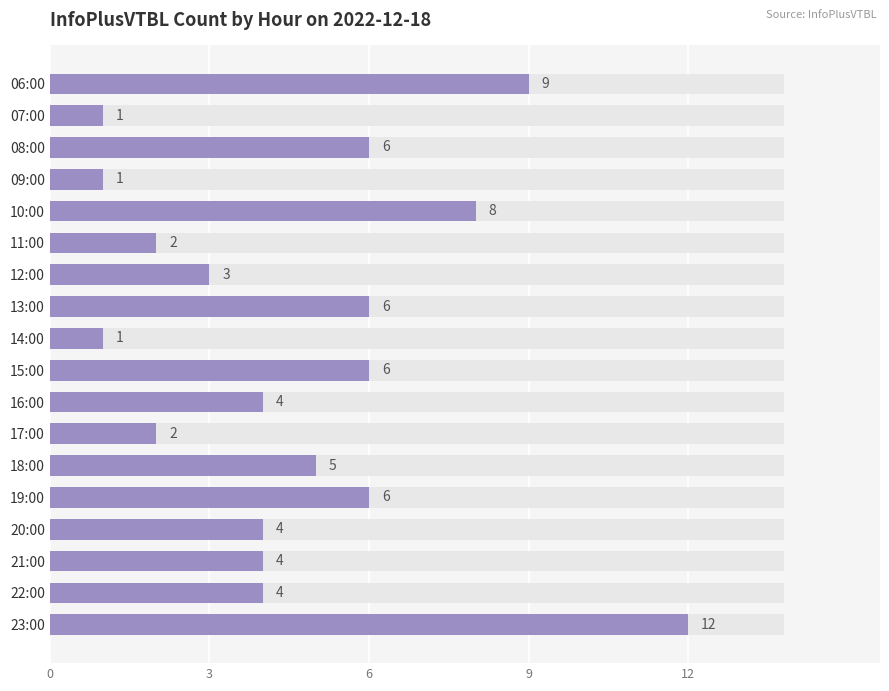

What is the difference between the maximum and minimum values?

11